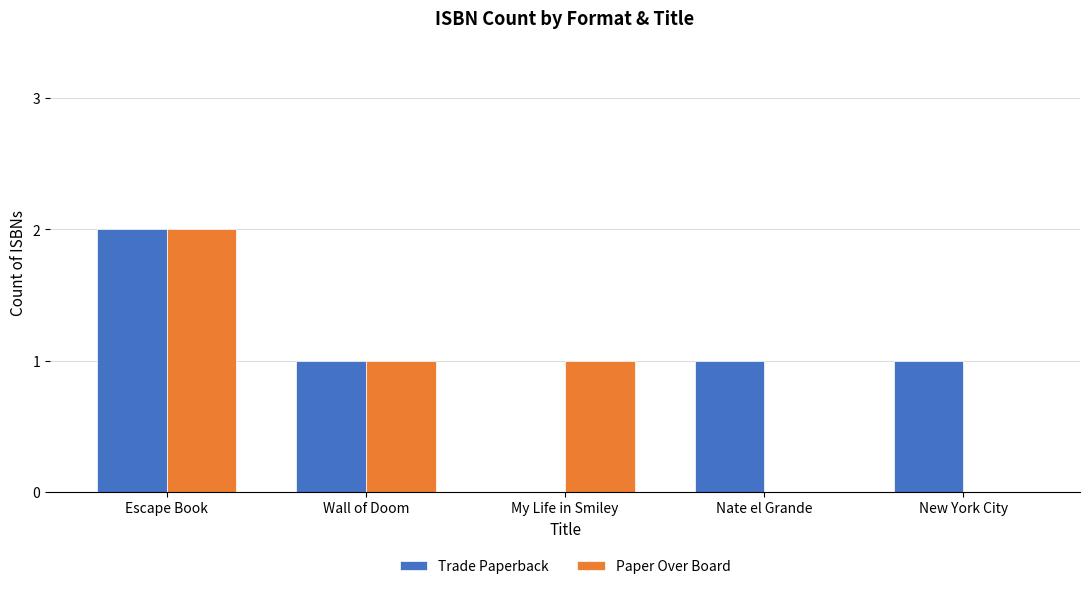

Which series changed the most between Escape Book and New York City?

Paper Over Board